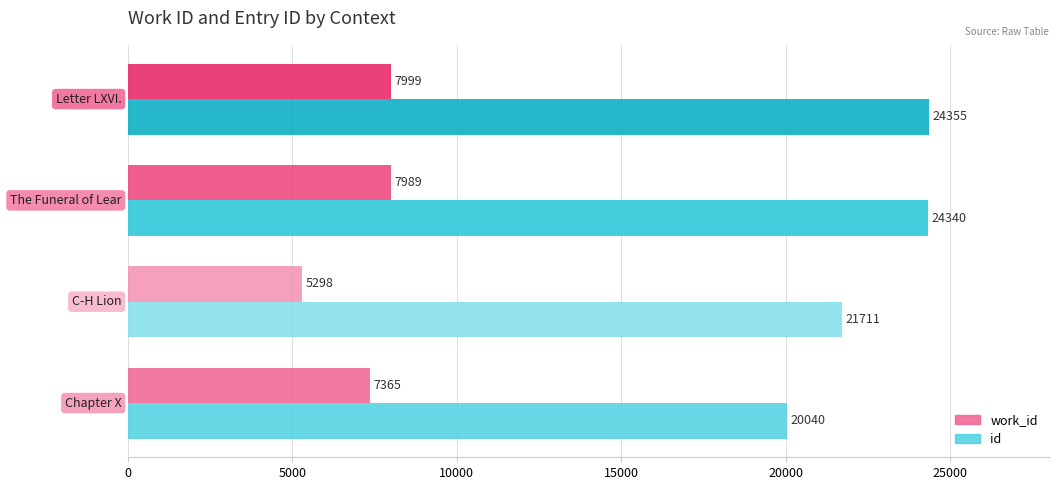

What is the highest value of the work_id series?

7999